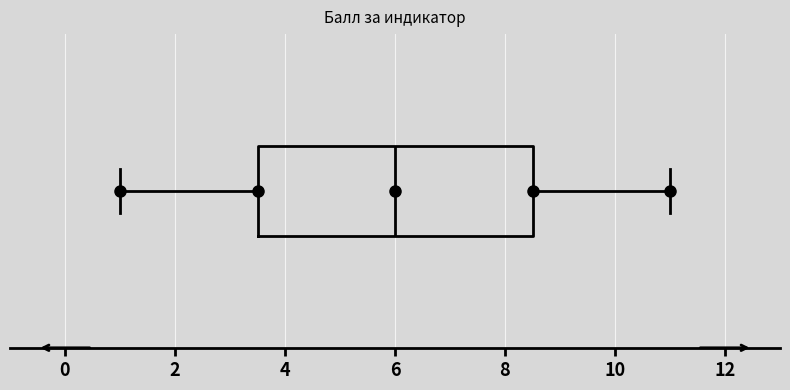

Transcribe this box plot: give where the median line is, the range the box spans, and where the two whiskers end, as read against the x-axis. The values are not printed on the chart, so give them approximately, as read against the axis.

median 6.0, box 3.6 to 8.6, whiskers 1.0 to 11.0